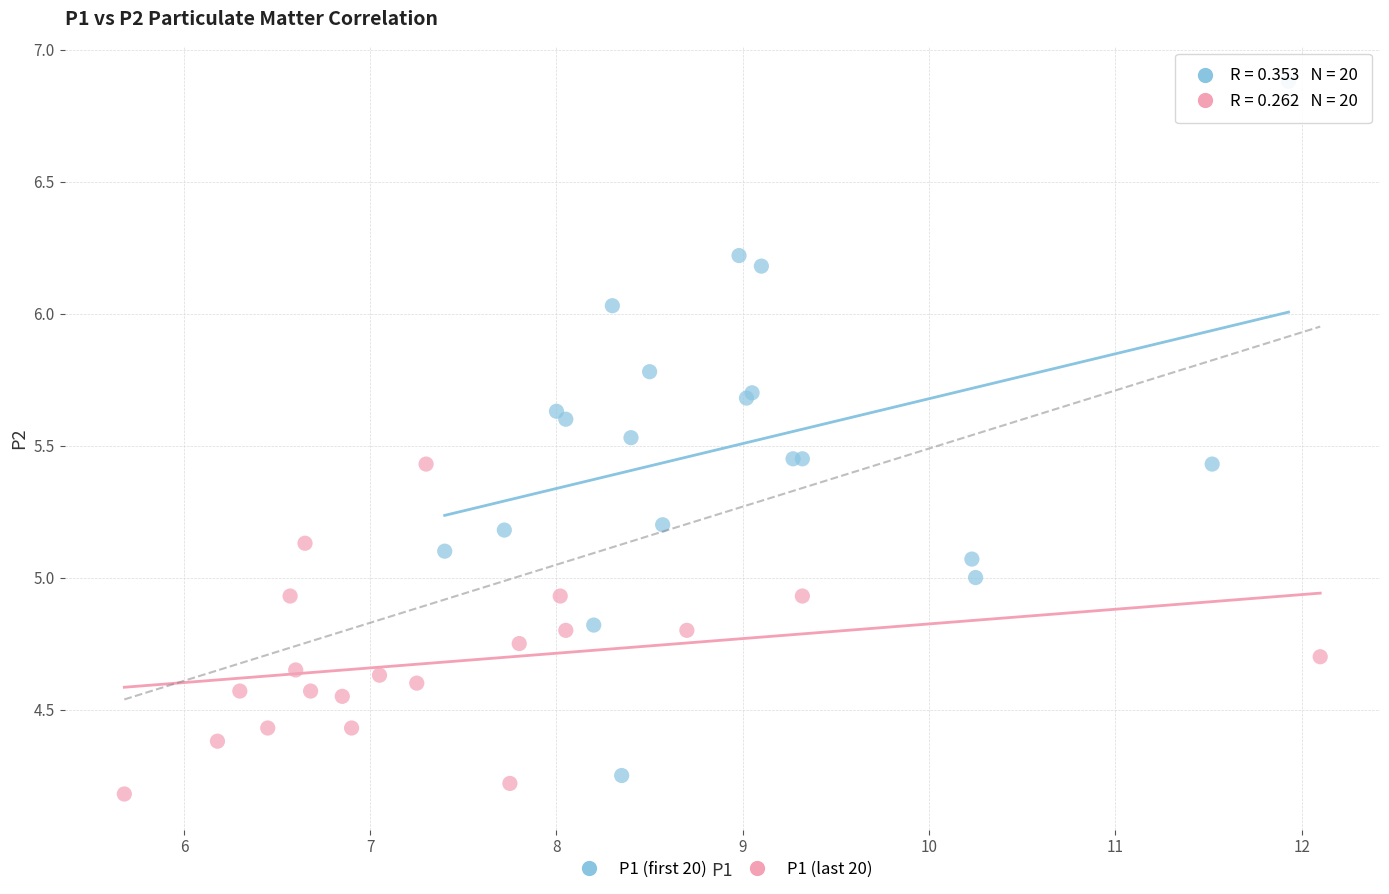

Which series reaches the minimum Y coordinate?

P1 (last 20)